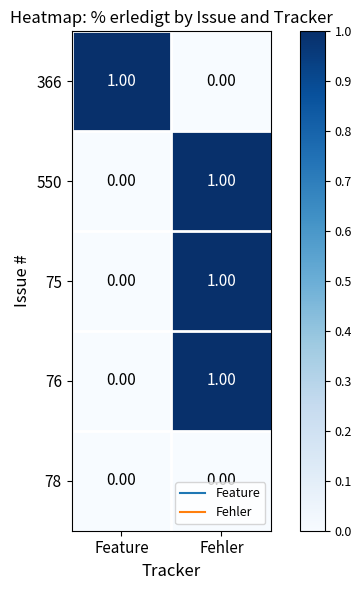

Rank the categories by 76 value from lowest to highest.

Feature, Fehler